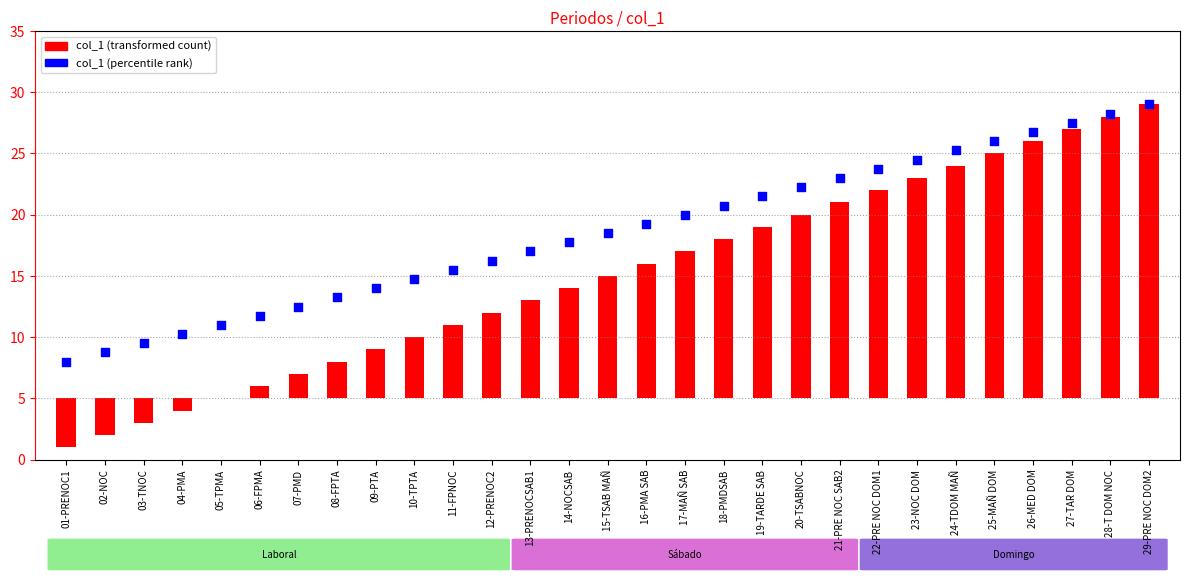

Is the value of col_1 (percentile rank) at 08-FPTA greater than the value of col_1 (transformed count) at 03-TNOC?

Yes